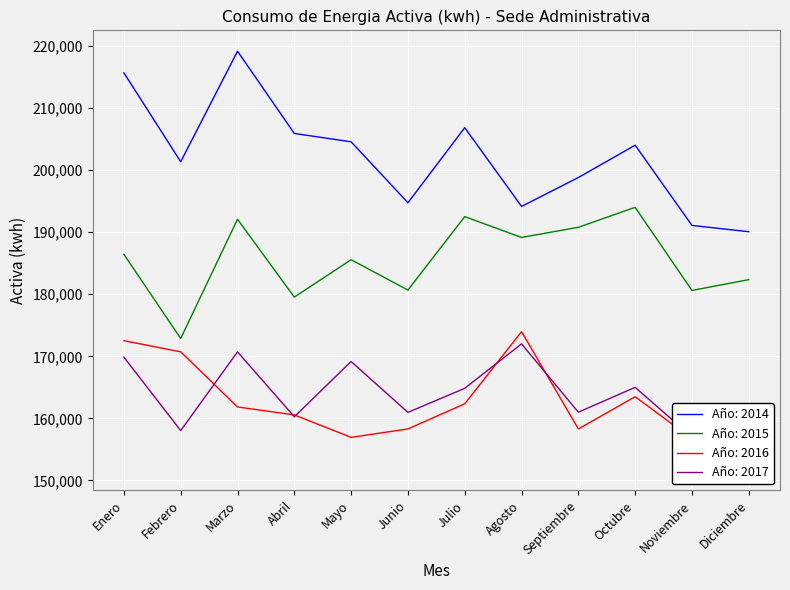

True or false: 2014 and 2016 intersect in this chart.

False